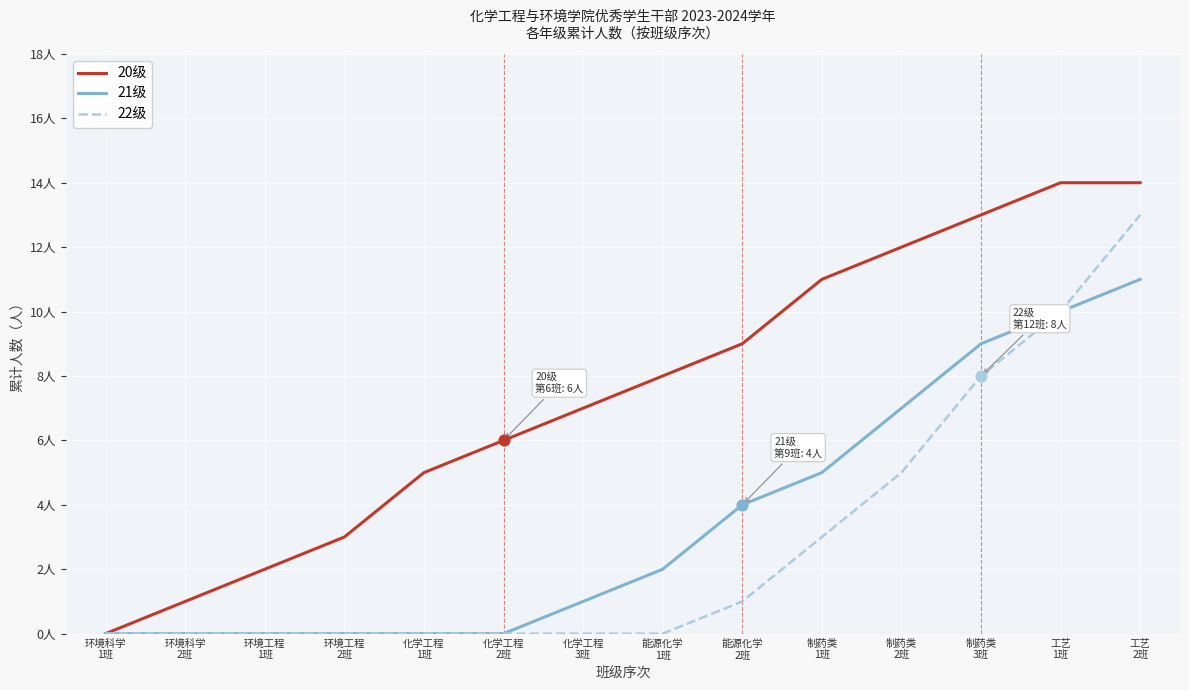

At which category is the sum across all series the highest?

工艺
2班